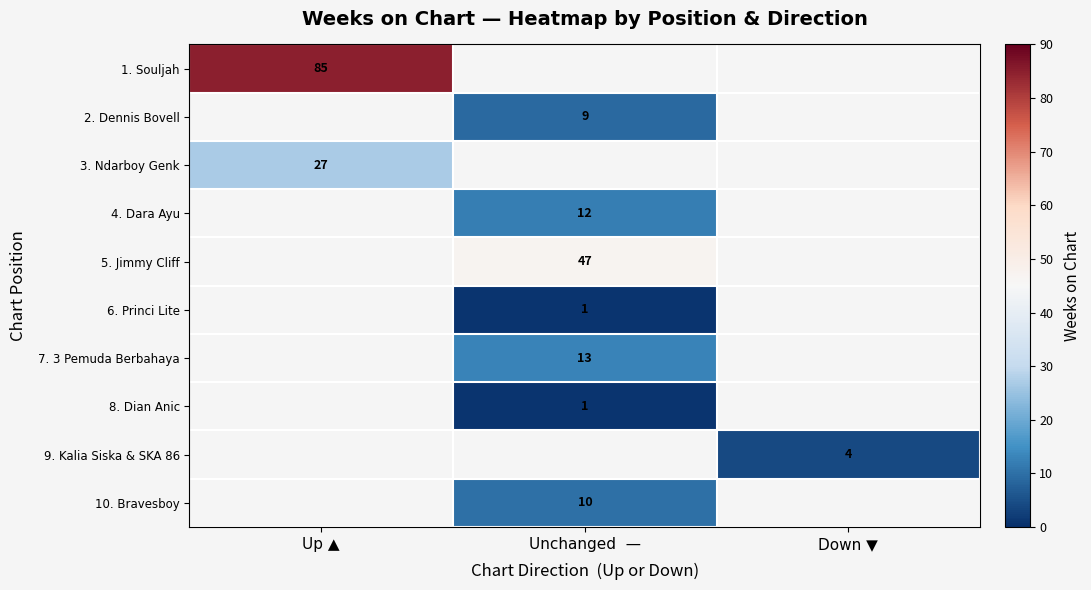

The value of 2. Dennis Bovell at Unchanged  — is 15. True or false?

False